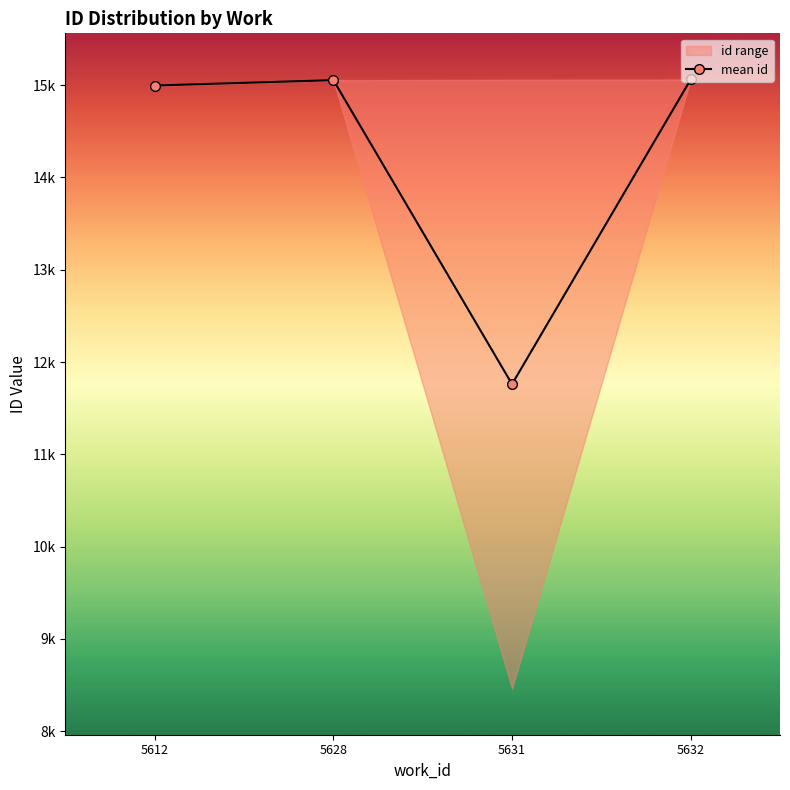

Count the number of values greater than 15054.

1